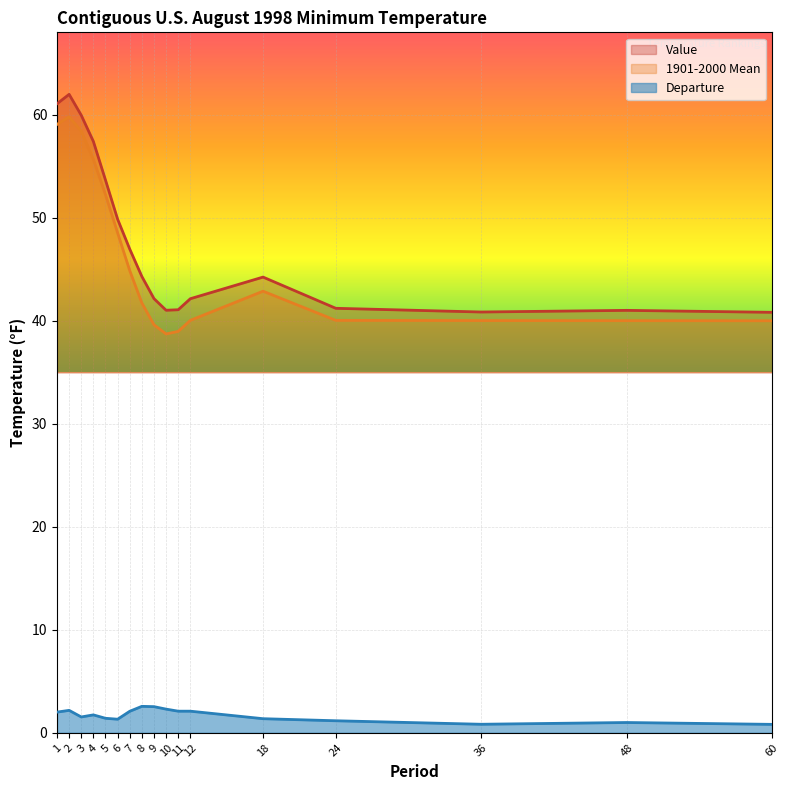

Which category has the lowest value across all series?

60